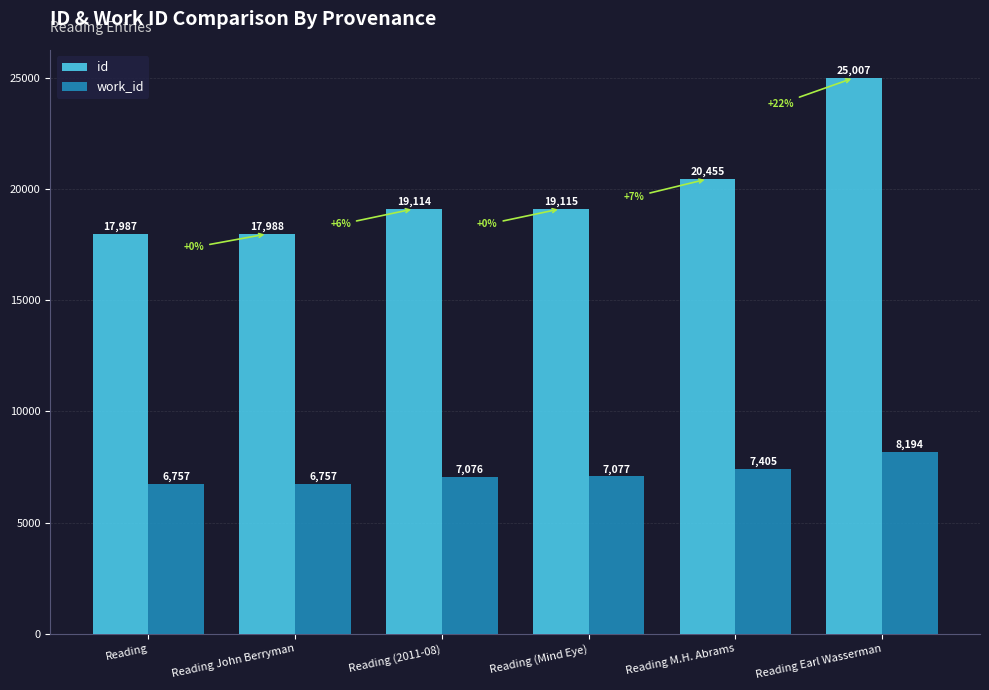

How many groups of bars are there?

6